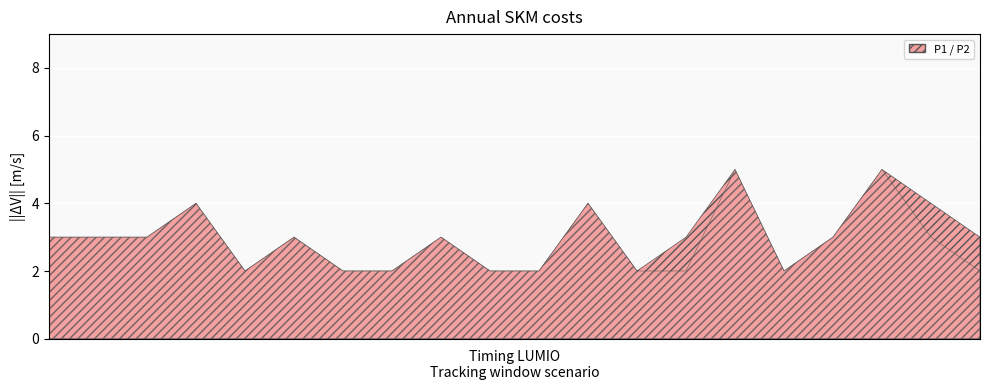

The P2 series shows 3 at 00:31. True or false?

False